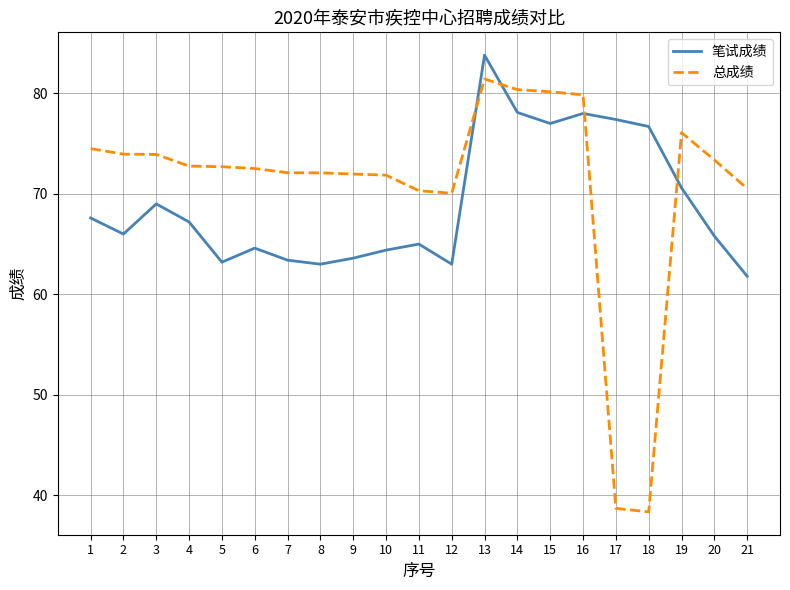

Rank the series by their maximum value, from highest to lowest.

笔试成绩, 总成绩